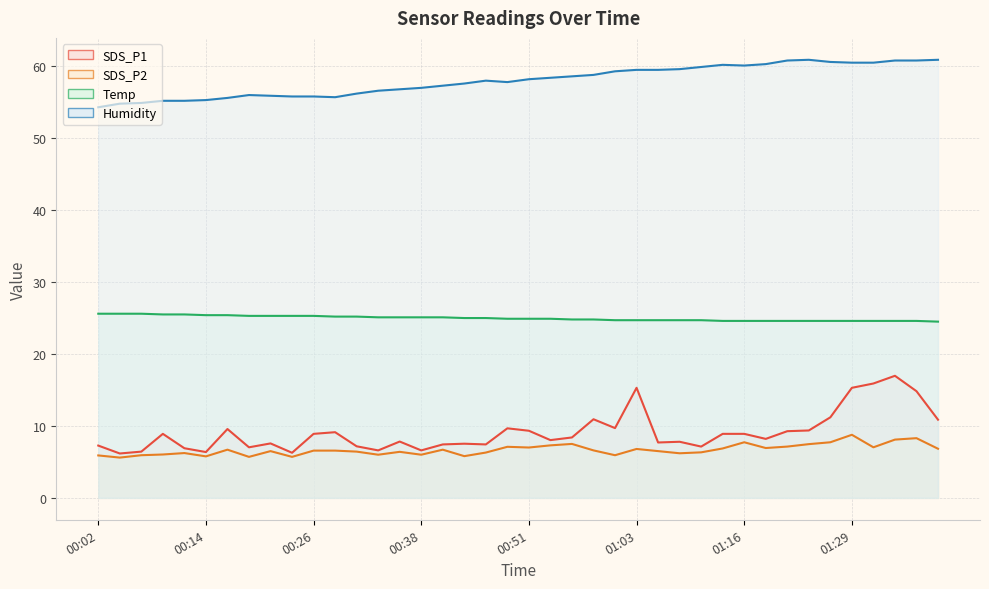

True or false: SDS_P1 has more than 2 points higher than both neighbors.

True